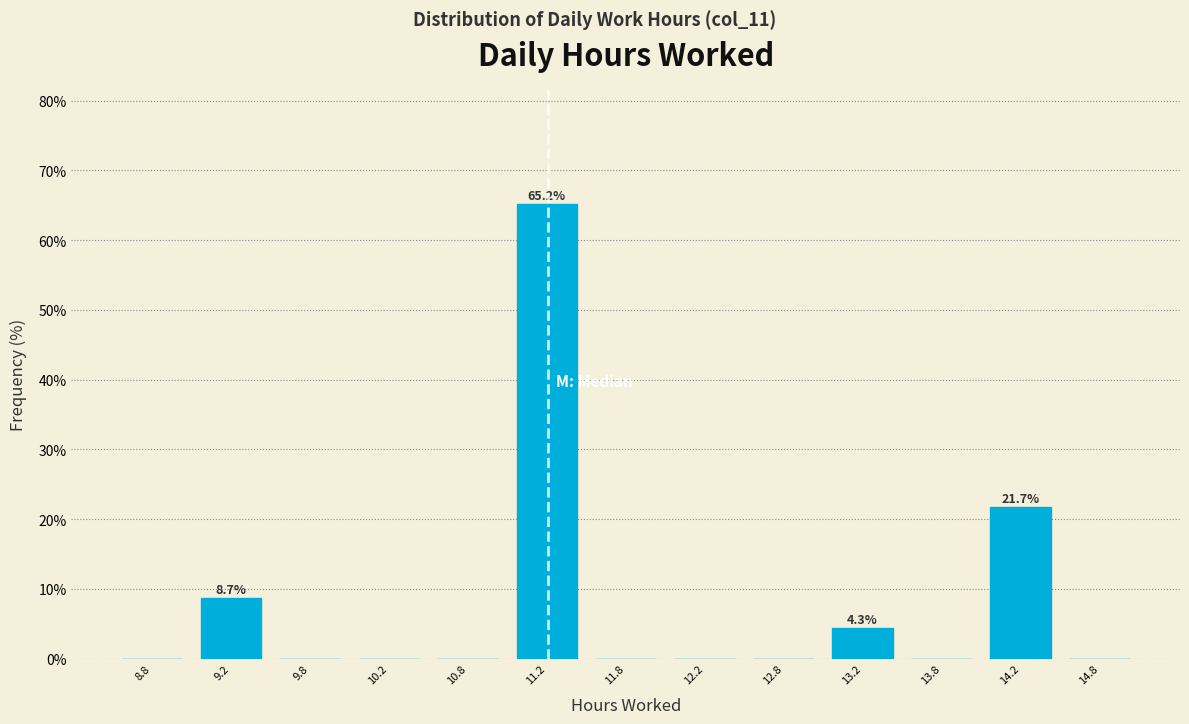

Which range on the x-axis has the tallest bar?

11.0 to 11.5